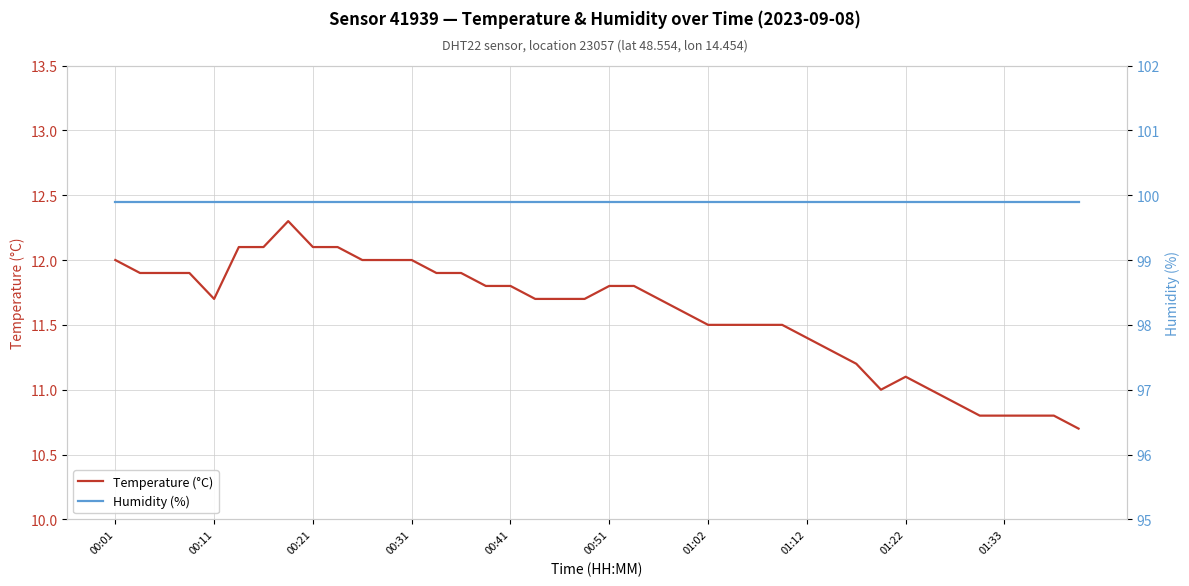

How many lines are shown in the chart?

2